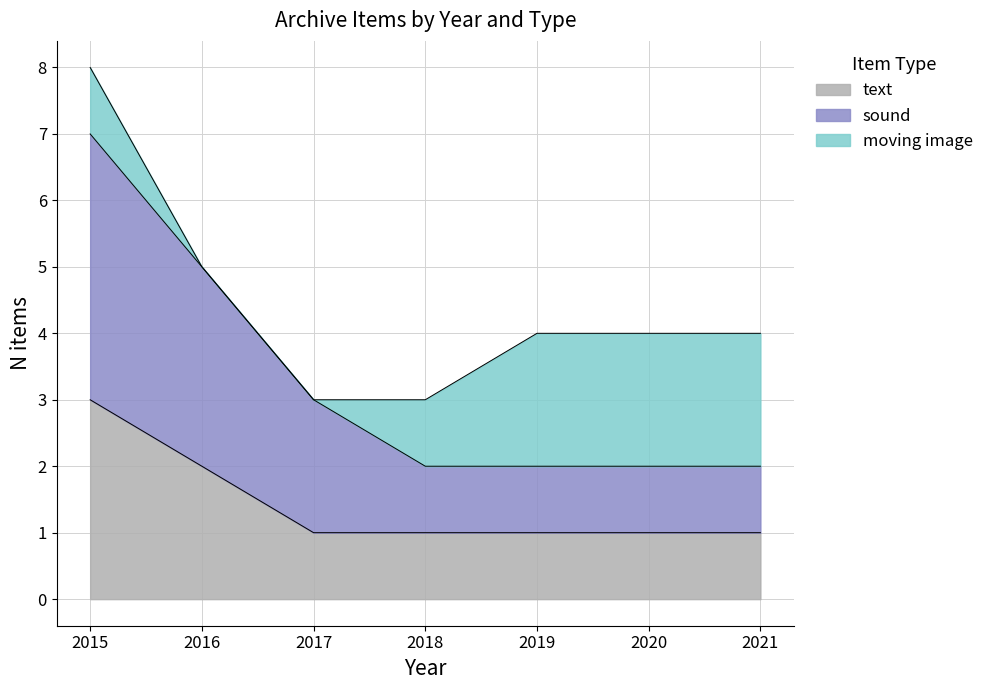

What is the total value across all series at 2016?

5